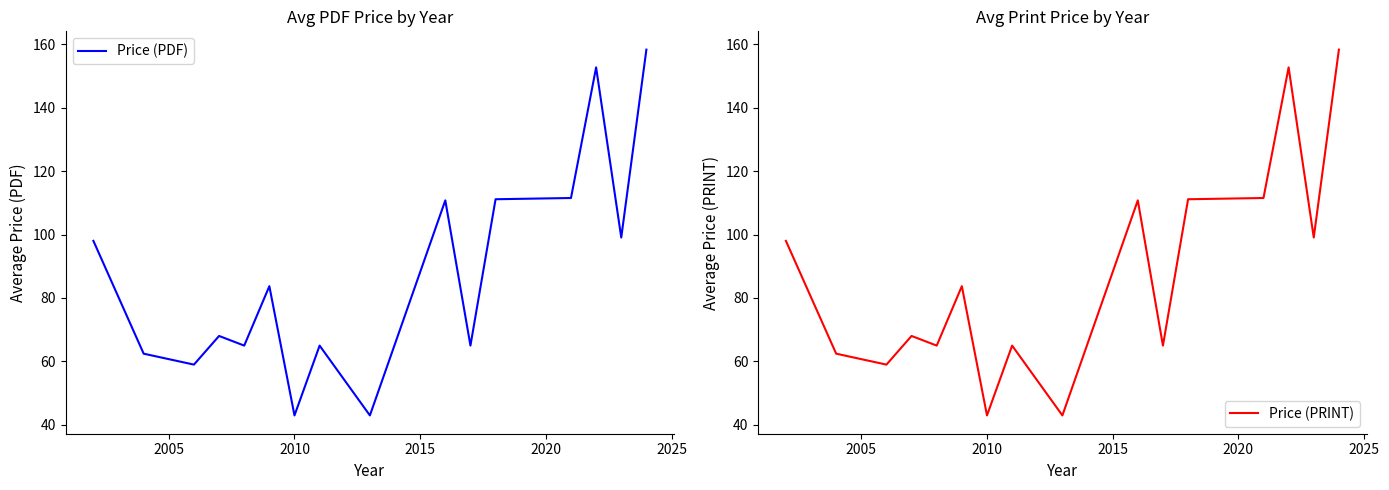

What is the maximum value for Price (PDF)?

158.2